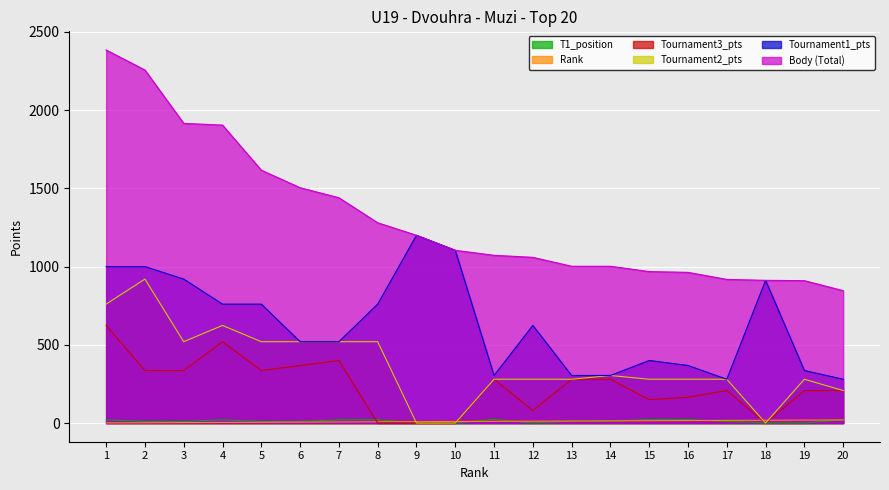

Reading left to right, transcribe all the data shown in this chart.

Rank: 1=1	2=2	3=3	4=4	5=5	6=6	7=7	8=8	9=9	10=10	11=11	12=12	13=13	14=14	15=15	16=16	17=17	18=18	19=19	20=20
Body: 1=2384	2=2256	3=1915	4=1904	5=1616	6=1504	7=1440	8=1280	9=1200	10=1104	11=1072	12=1059	13=1002	14=1002	15=968	16=963	17=918	18=912	19=910	20=846
Col5: 1=1000	2=1000	3=920	4=760	5=760	6=520	7=520	8=760	9=1200	10=1104	11=304	12=624	13=304	14=304	15=400	16=368	17=280	18=912	19=336	20=280
Col6: 1=21	2=10	3=10	4=21	5=10	6=10	7=21	8=21	9=1	10=1	11=23	12=1	13=12	14=12	15=23	16=23	17=10	18=1	19=1	20=21
Col8: 1=760	2=920	3=520	4=624	5=520	6=520	7=520	8=520	9=0	10=0	11=280	12=280	13=280	14=304	15=280	16=280	17=280	18=0	19=280	20=208
Col10: 1=624	2=336	3=336	4=520	5=336	6=368	7=400	8=0	9=0	10=0	11=280	12=80	13=280	14=280	15=150	16=165	17=208	18=0	19=208	20=208